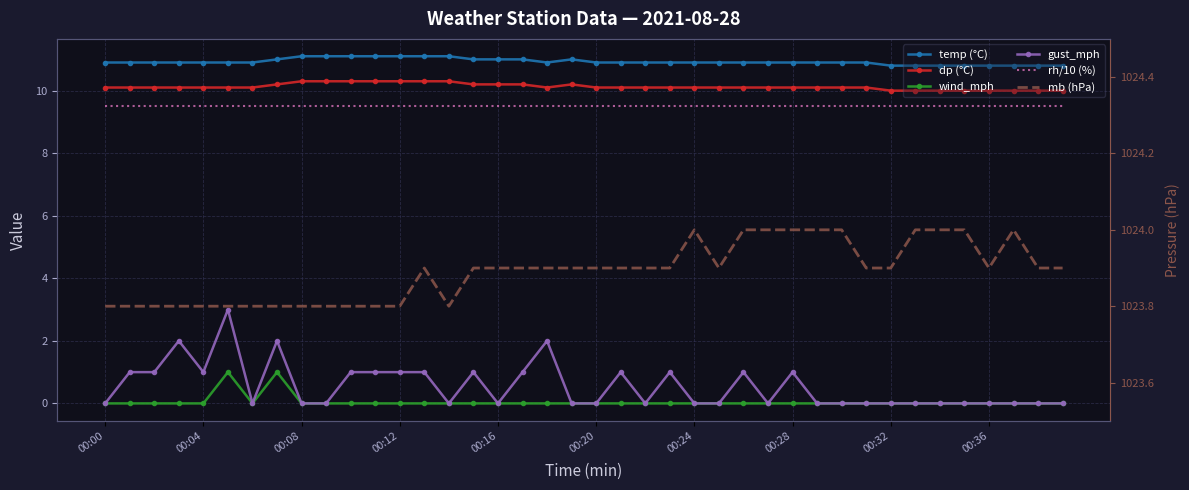

List the series in order of their peak value, highest first.

mb (hPa), temp (°C), dp (°C), rh/10 (%), gust_mph, wind_mph